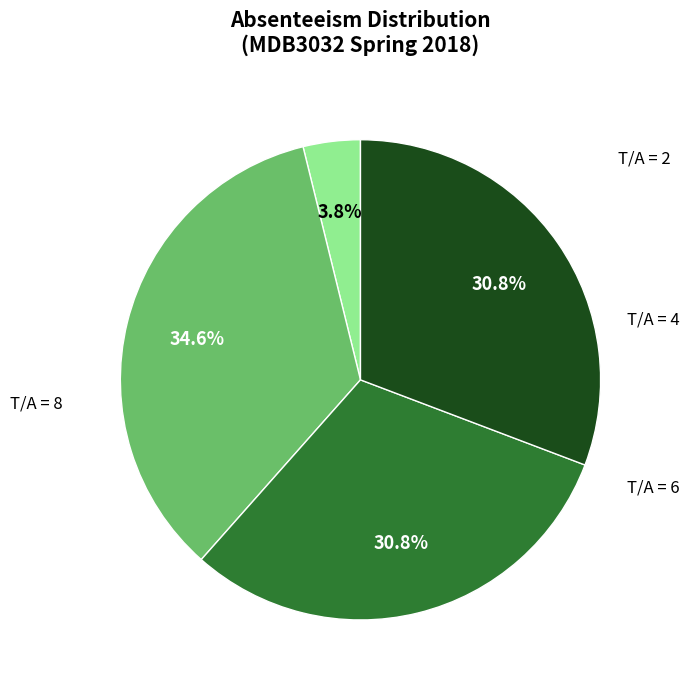

Is there any slice that represents more than half of the pie?

No